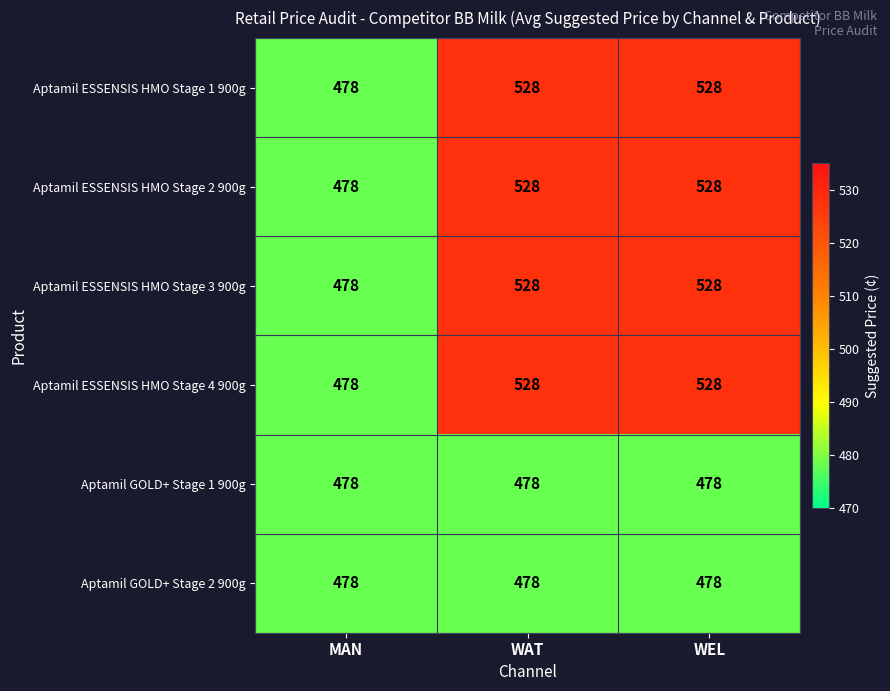

Reading right to left, what are all the values shown in this chart?

Aptamil ESSENSIS HMO Stage 1 900g: 528	528	478
Aptamil ESSENSIS HMO Stage 2 900g: 528	528	478
Aptamil ESSENSIS HMO Stage 3 900g: 528	528	478
Aptamil ESSENSIS HMO Stage 4 900g: 528	528	478
Aptamil GOLD+ Stage 1 900g: 478	478	478
Aptamil GOLD+ Stage 2 900g: 478	478	478